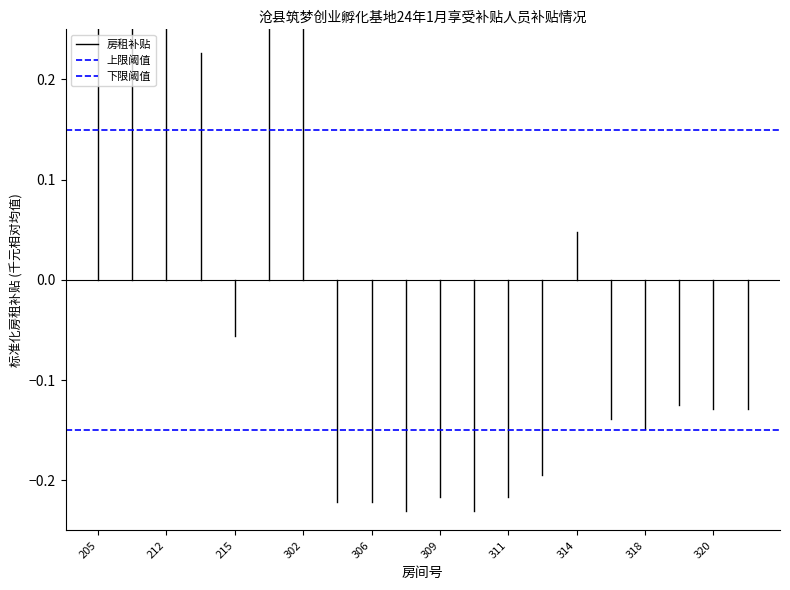

What is the sum of the 房租补贴 values at 205 and 212?

0.5